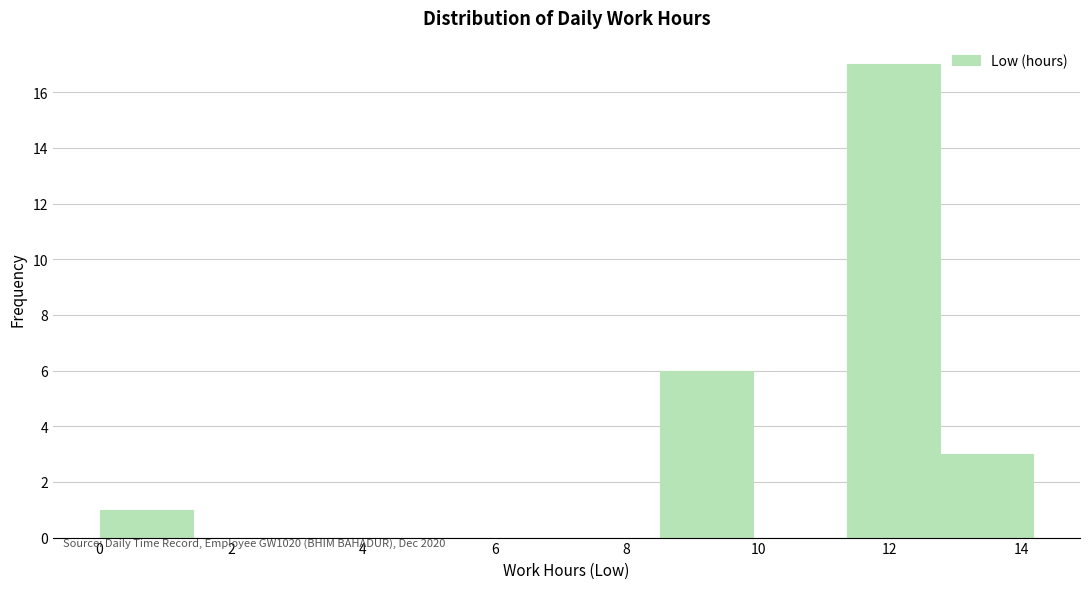

What is the height of the bar covering 0.0 to 1.4 on the x-axis? Neither the bar edges nor the heights are printed on the chart, so give them approximately, as read against the axes.

1